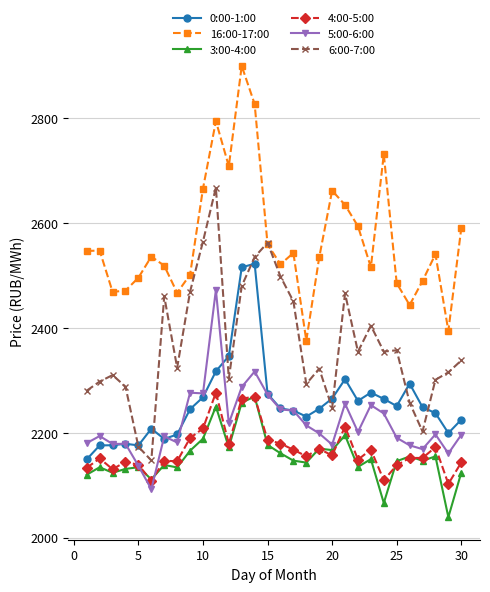

What is the lowest value of the 16:00-17:00 series?

2375.9